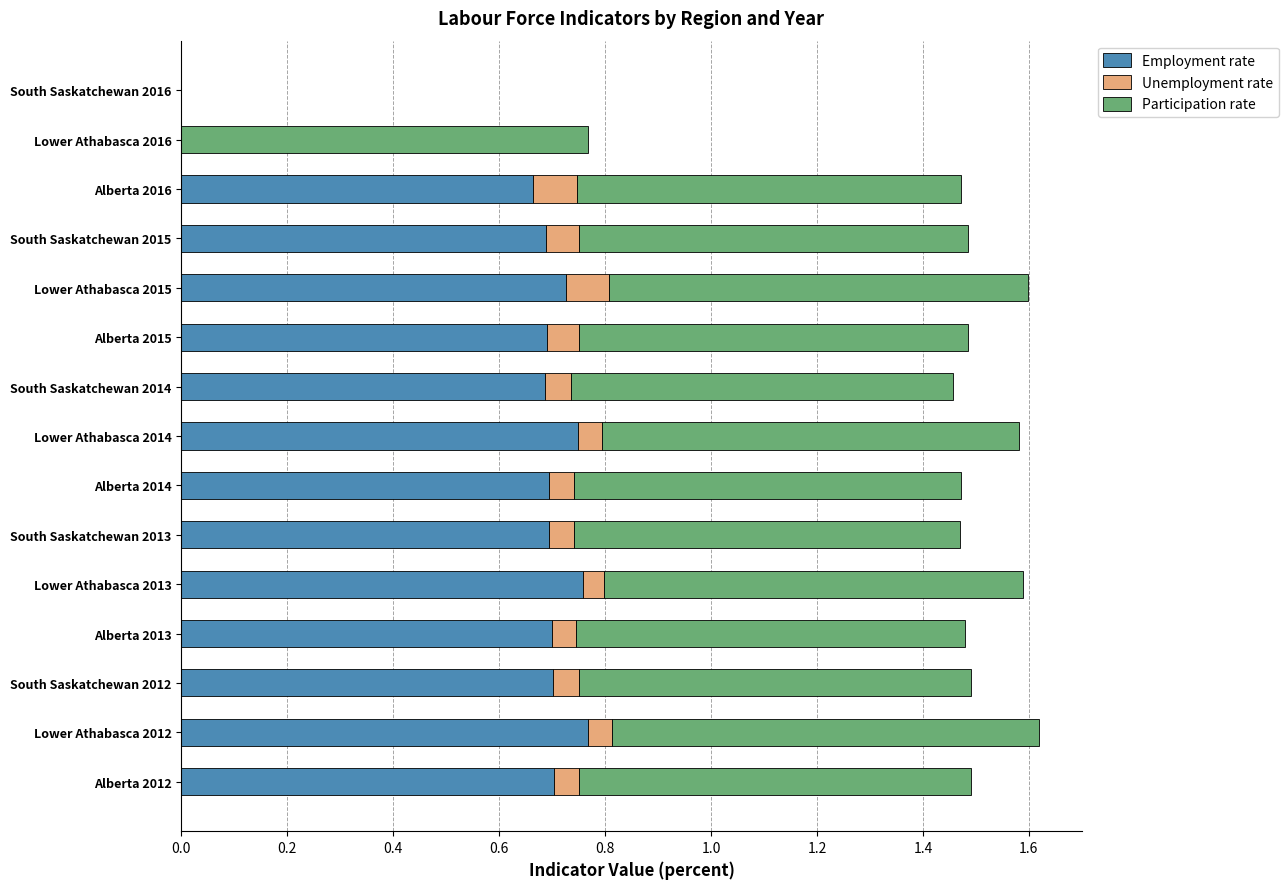

What is the total value across all series at Alberta 2014?

1.5